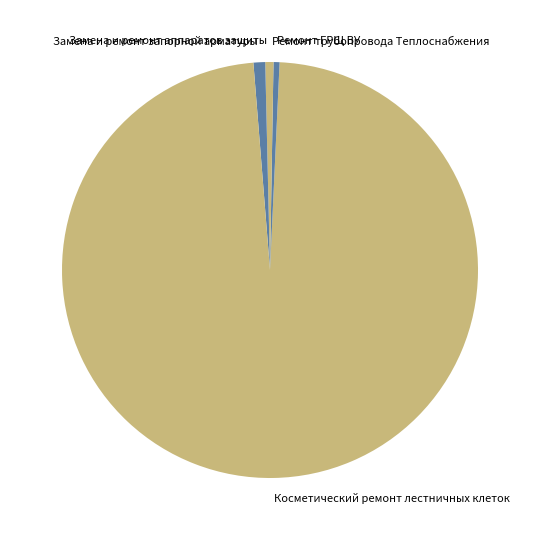

Is it true that Замена и ремонт запорной арматуры is 14% of the pie?

False